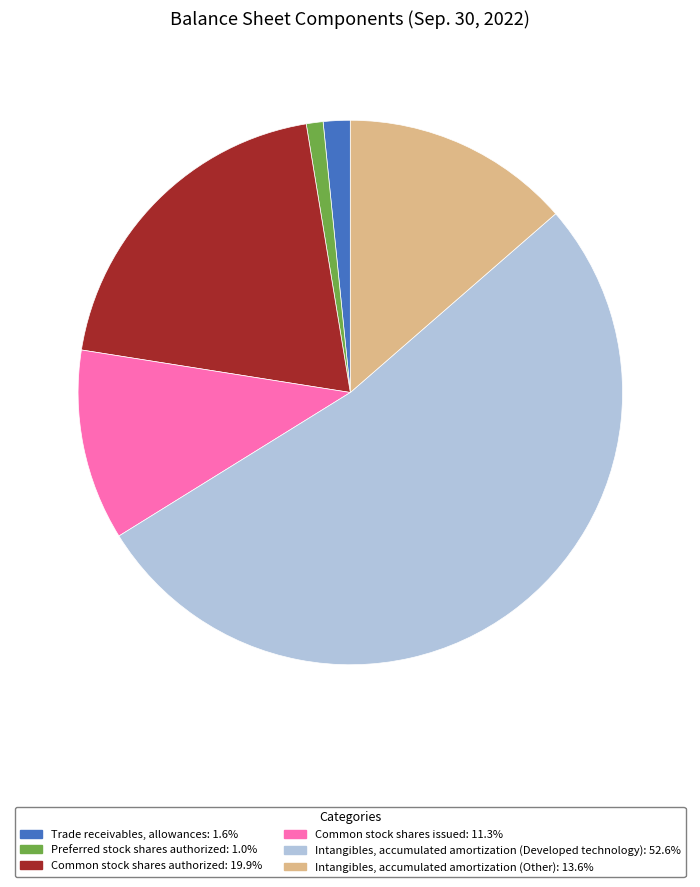

Rank the categories by value from highest to lowest.

Intangibles, accumulated amortization (Developed technology), Common stock shares authorized, Intangibles, accumulated amortization (Other), Common stock shares issued, Trade receivables, allowances, Preferred stock shares authorized